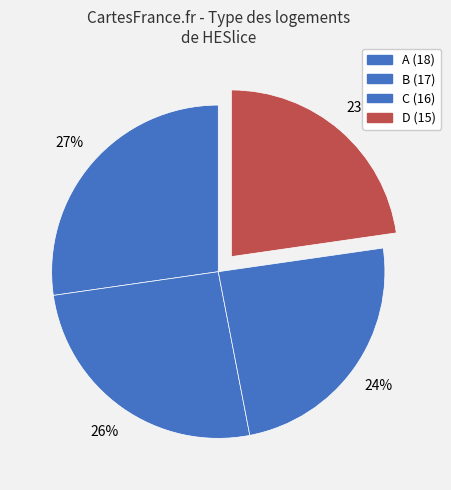

What is the ratio of the value at C to the value at B?

0.9